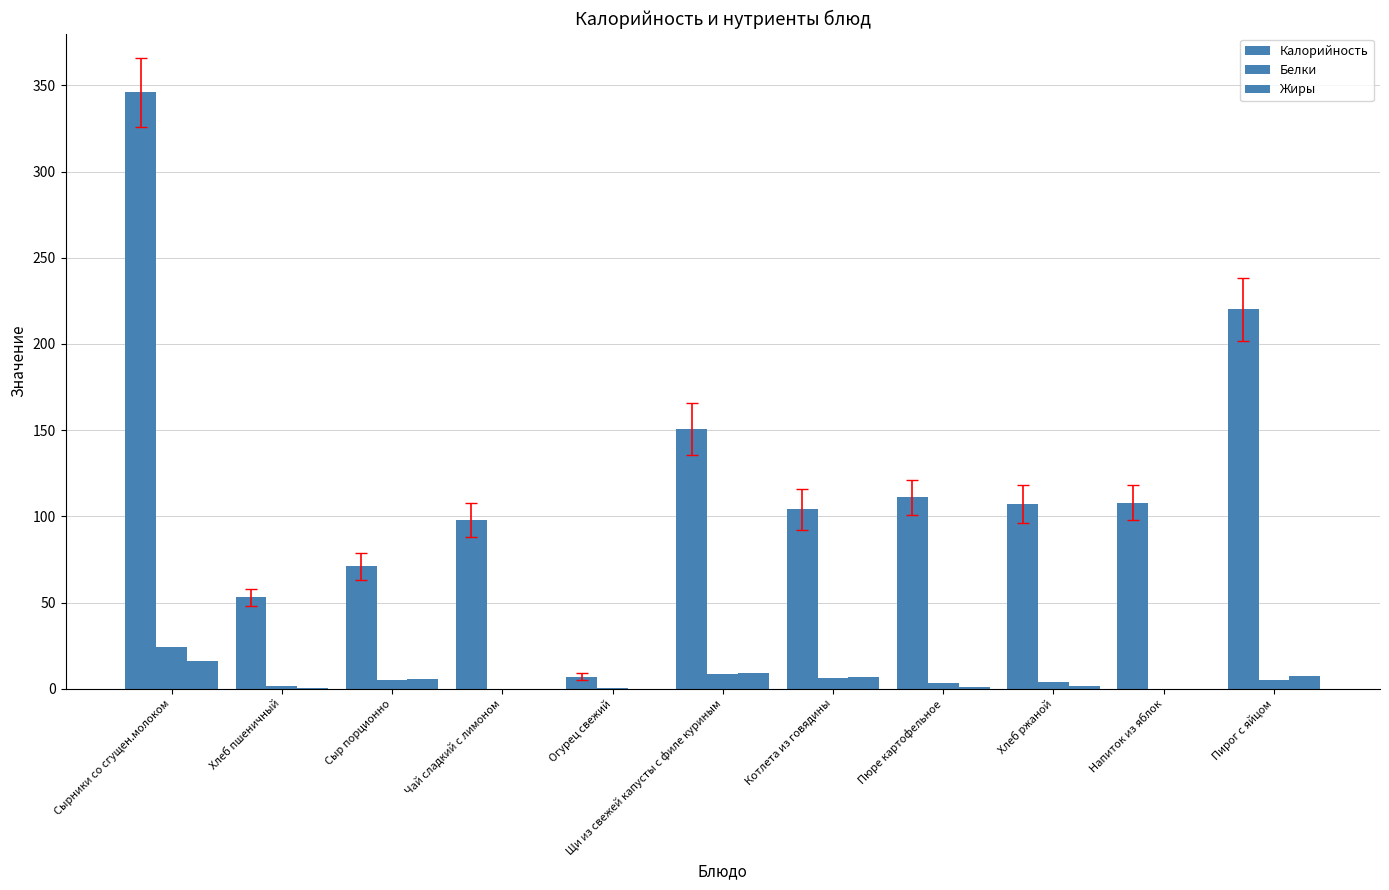

Are the bars grouped side by side (vs. stacked)?

Yes